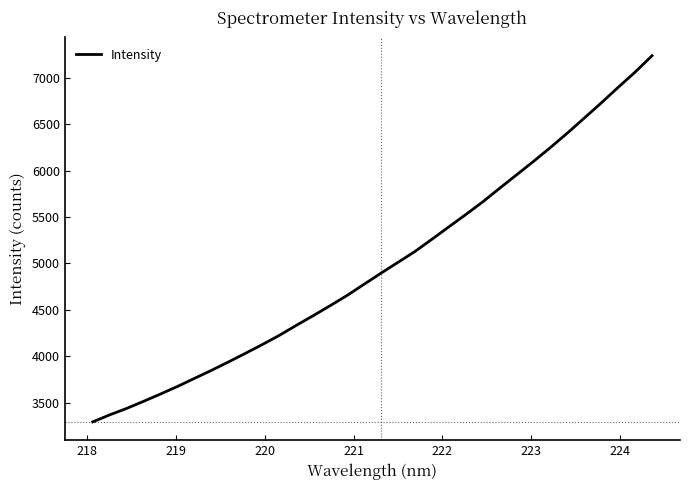

Count the number of data series in this chart.

1